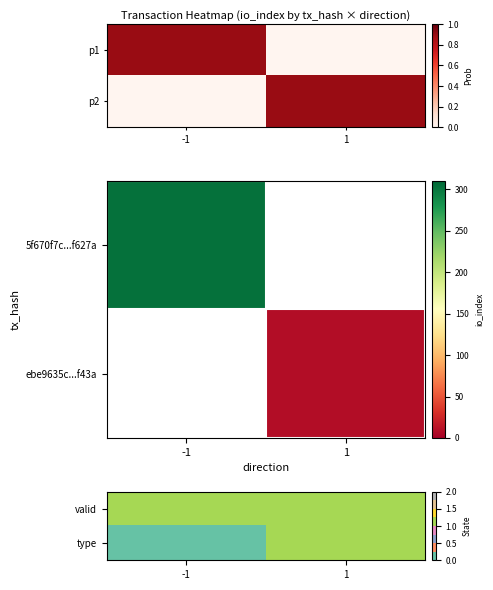

Reading left to right, transcribe all the data shown in this chart.

valid: -1=1	1=1
type: -1=0	1=1